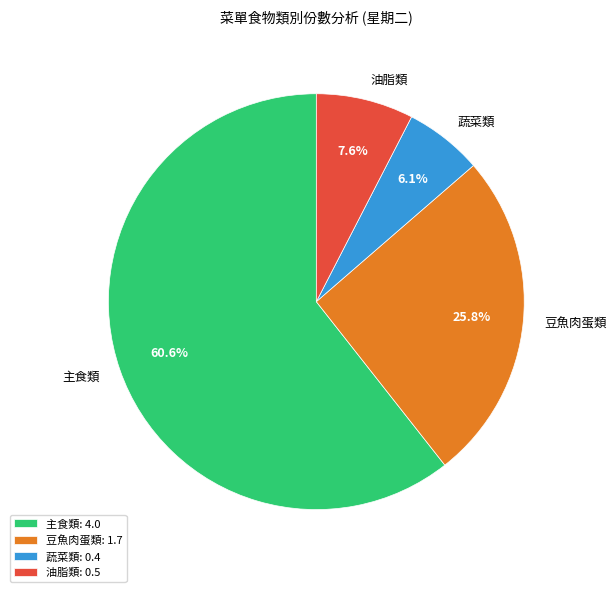

Is the sum of 蔬菜類 and 主食類 greater than half?

Yes